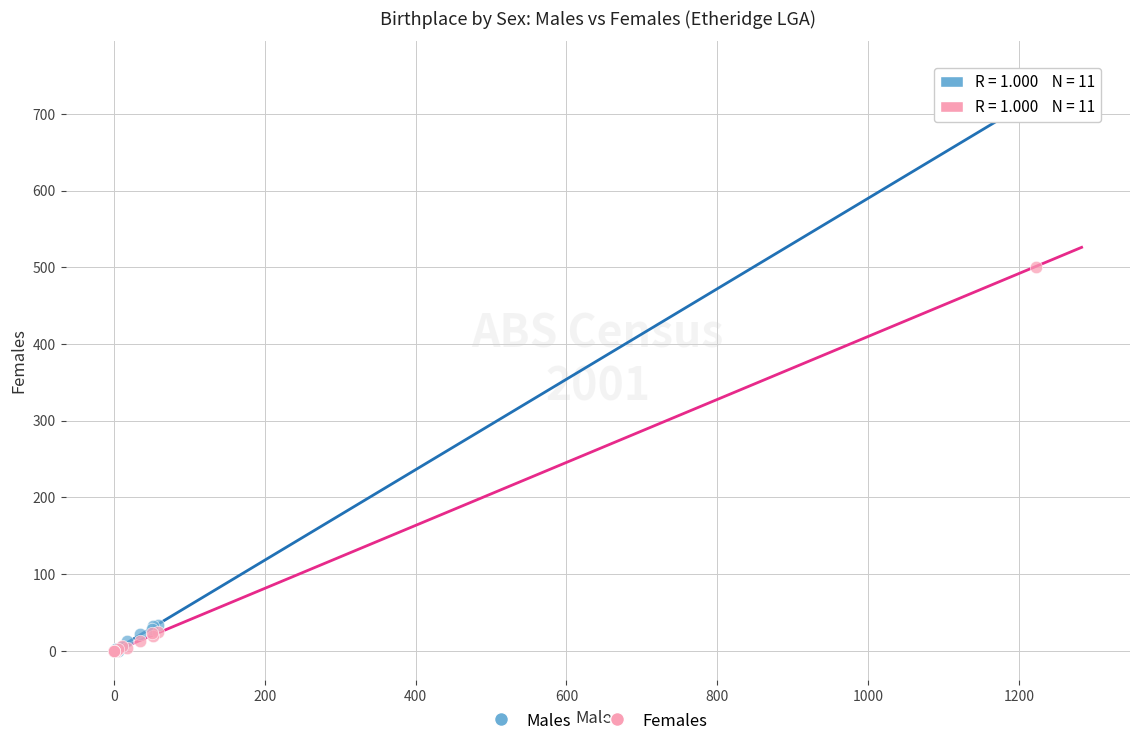

Which series reaches the maximum Y coordinate?

Males